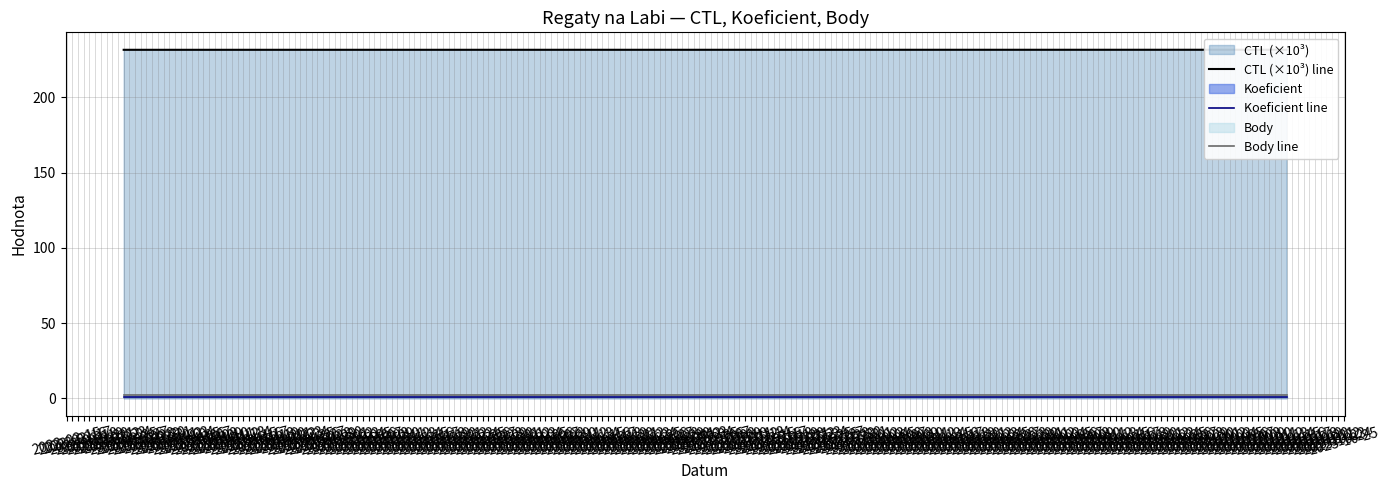

What is the total value across all series at 2023-10-14?

234.6